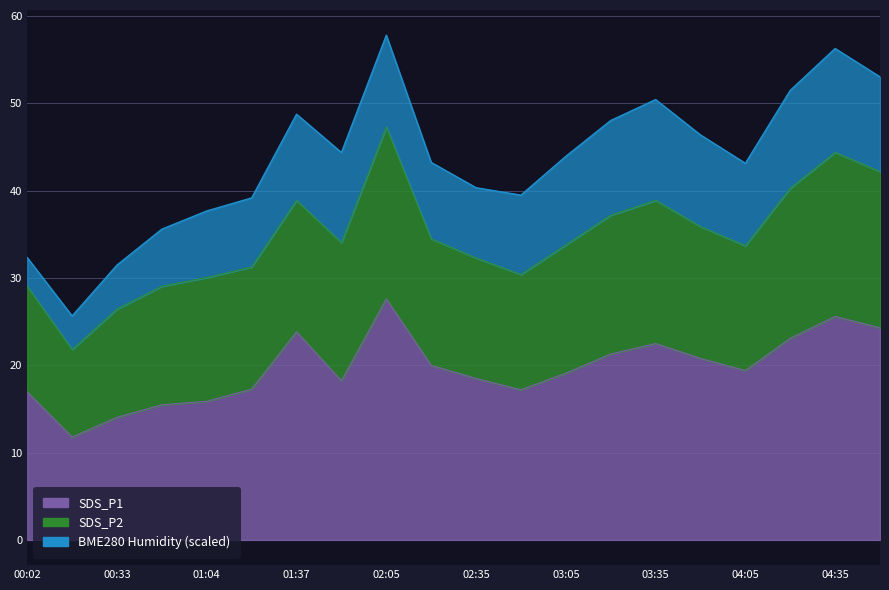

Rank the categories by BME280_humidity value from lowest to highest.

00:02, 00:17, 00:33, 00:48, 01:04, 01:20, 02:35, 02:20, 02:50, 04:05, 01:37, 03:05, 01:52, 02:05, 03:50, 03:20, 04:50, 04:20, 03:35, 04:35